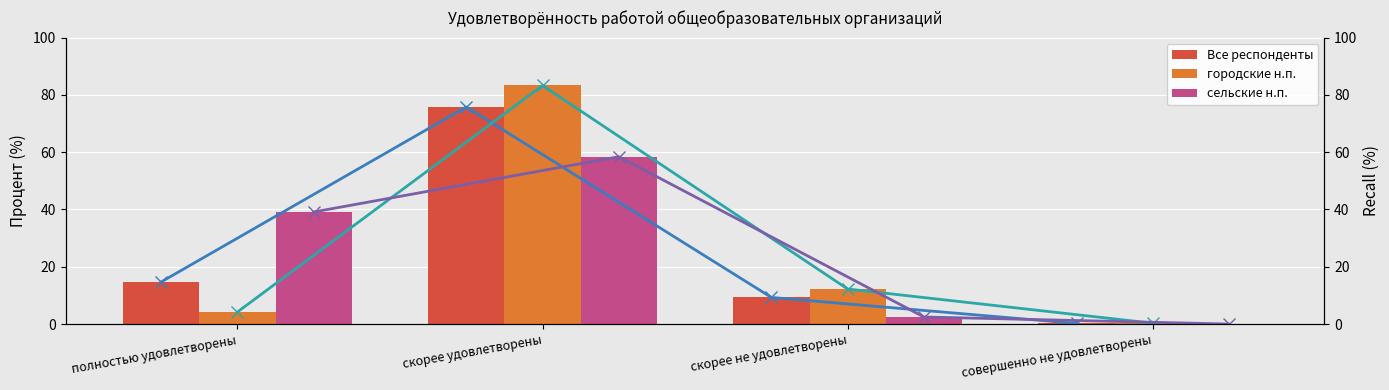

Is it true that Все респонденты equals 75.8 at скорее удовлетворены?

True